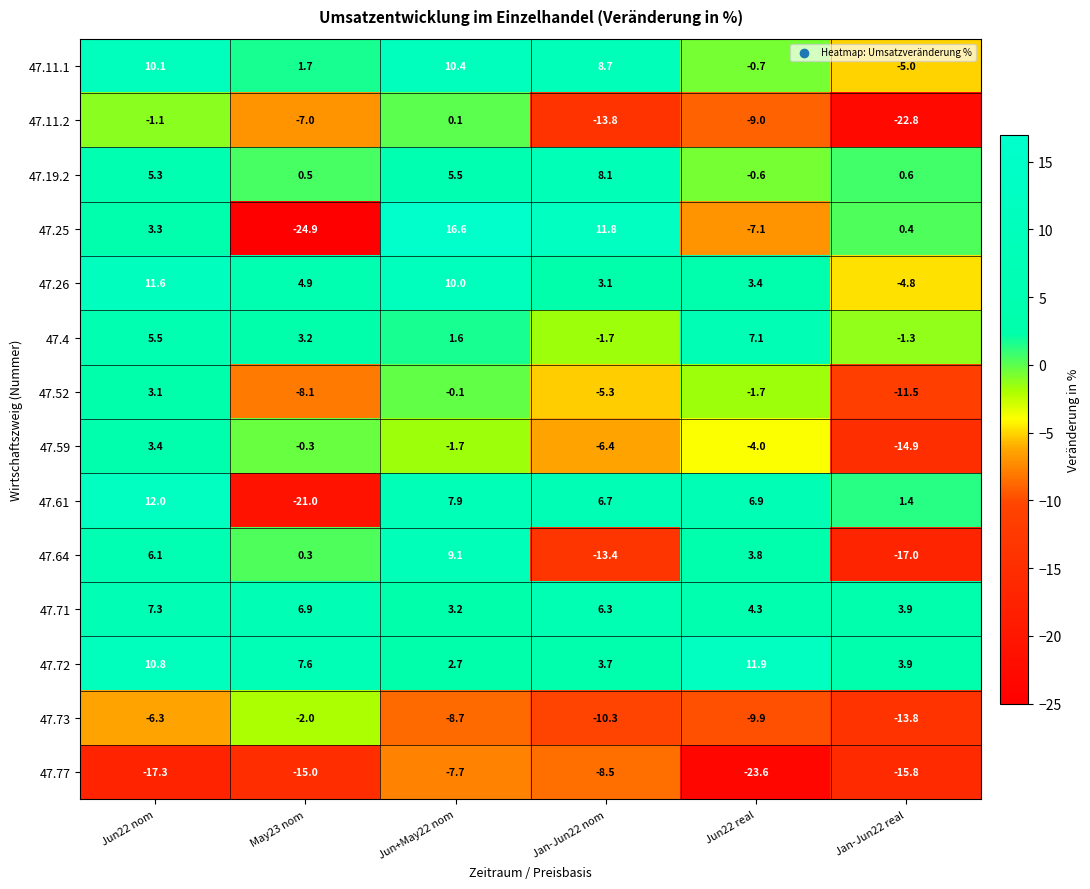

How many distinct data groups are displayed?

14